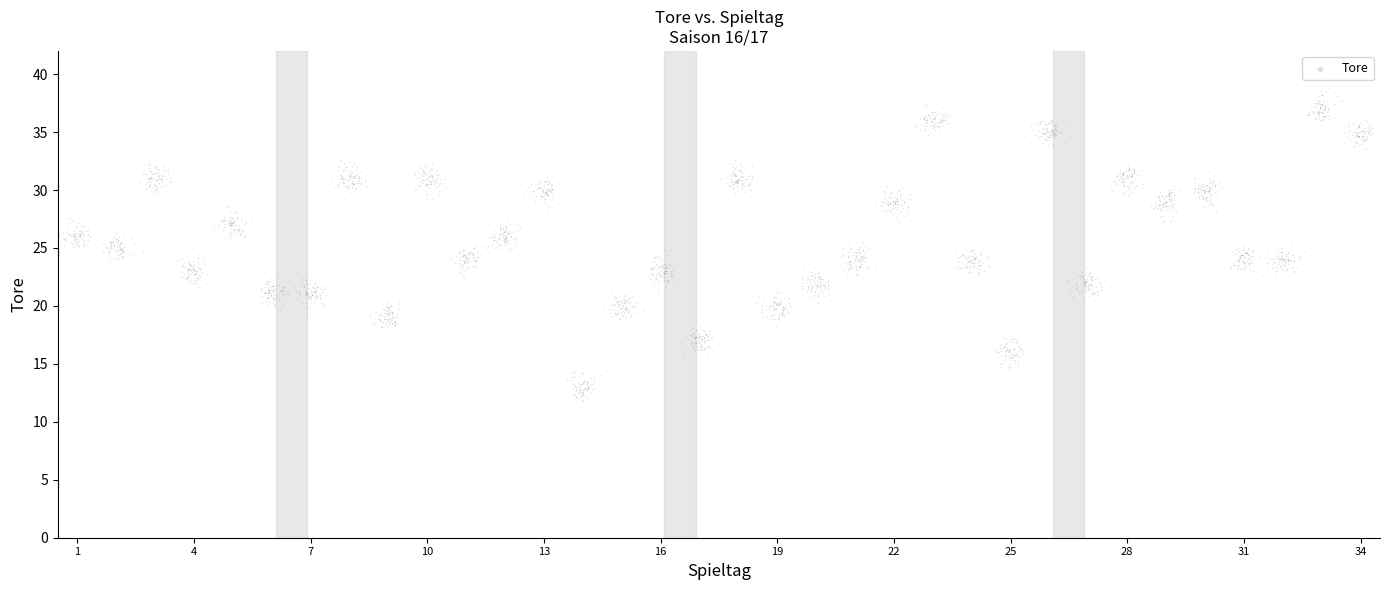

What is the range of X values (max minus min)?

33.8